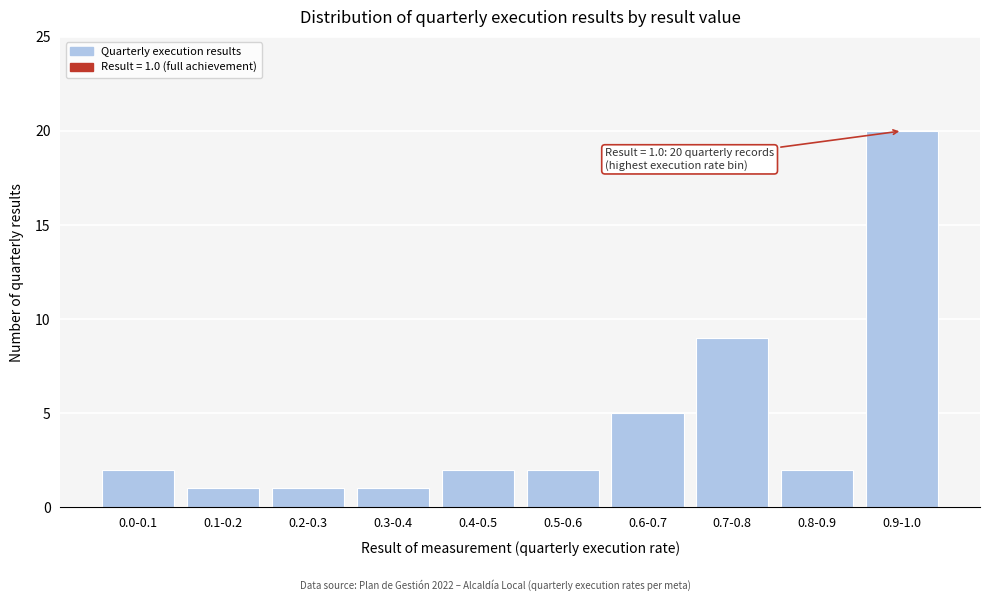

Reading left to right, list all the values displayed in this chart.

0.0-0.1=2	0.1-0.2=1	0.2-0.3=1	0.3-0.4=1	0.4-0.5=2	0.5-0.6=2	0.6-0.7=5	0.7-0.8=9	0.8-0.9=2	0.9-1.0=20